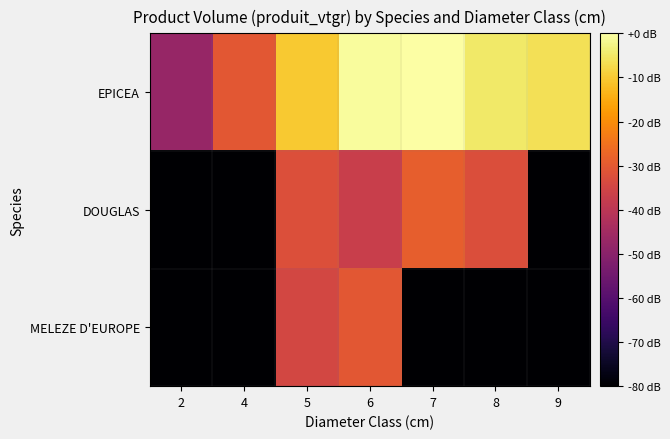

Reading left to right, list all the values displayed in this chart.

EPICEA: 2=-5.2	4=7.7	5=23.1	6=30.1	7=30.8	8=27.1	9=25.9
DOUGLAS: 2=-30.0	4=-30.0	5=6.2	6=2.7	7=8.9	8=6.0	9=-30.0
MELEZE D'EUROPE: 2=-30.0	4=-30.0	5=4.6	6=7.6	7=-30.0	8=-30.0	9=-30.0